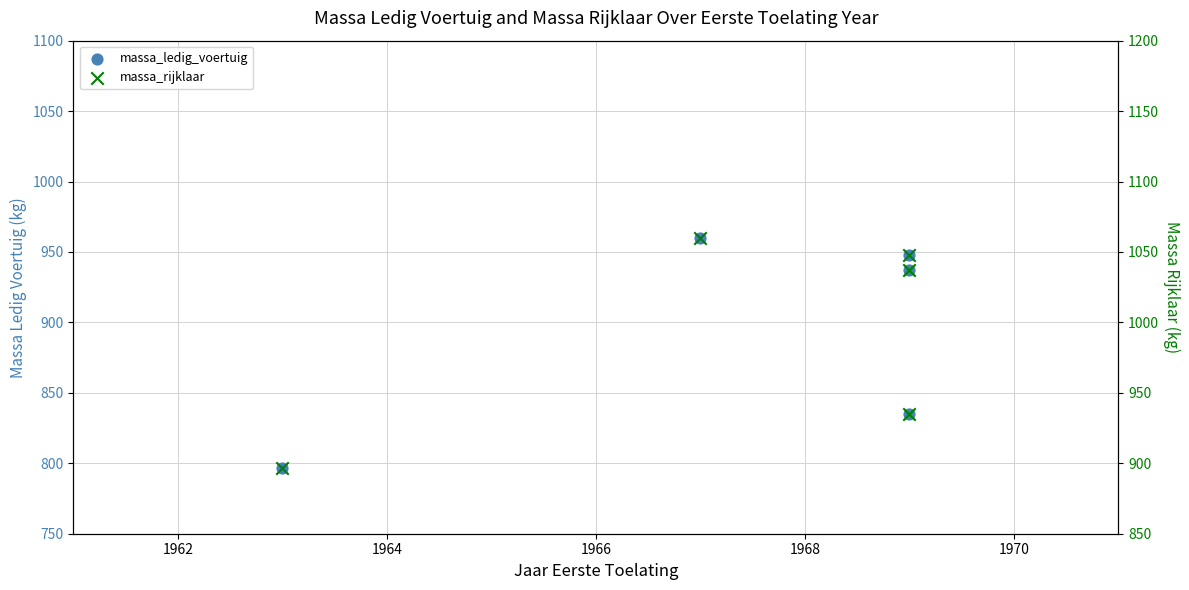

At how many categories does at least one series exceed 858?

5